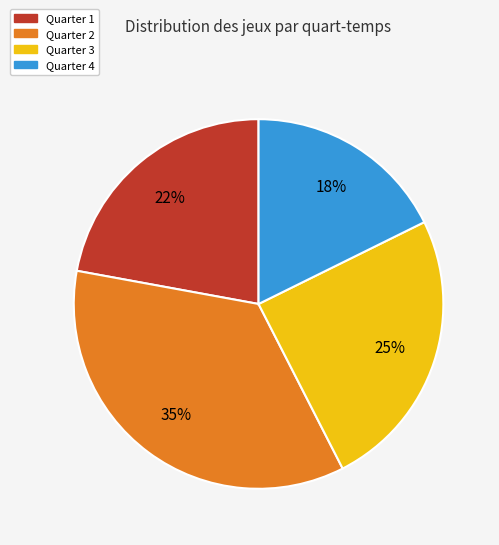

Is there a majority slice in this chart?

No